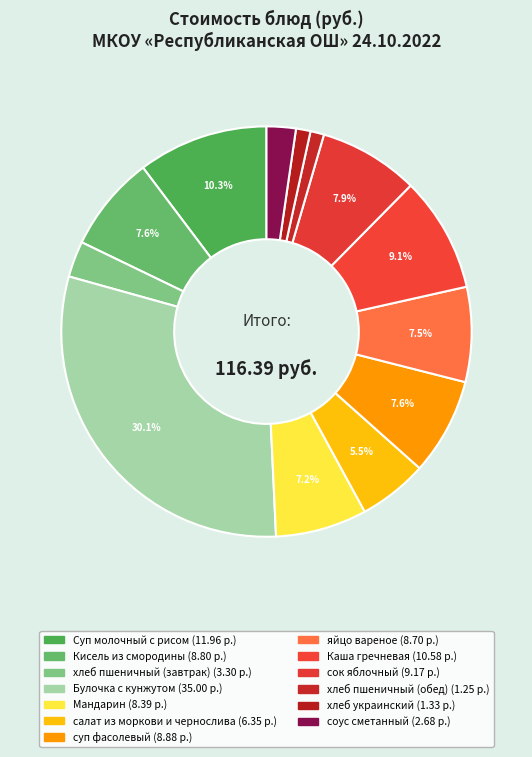

The сок яблочный slice represents 18% of the pie. True or false?

False